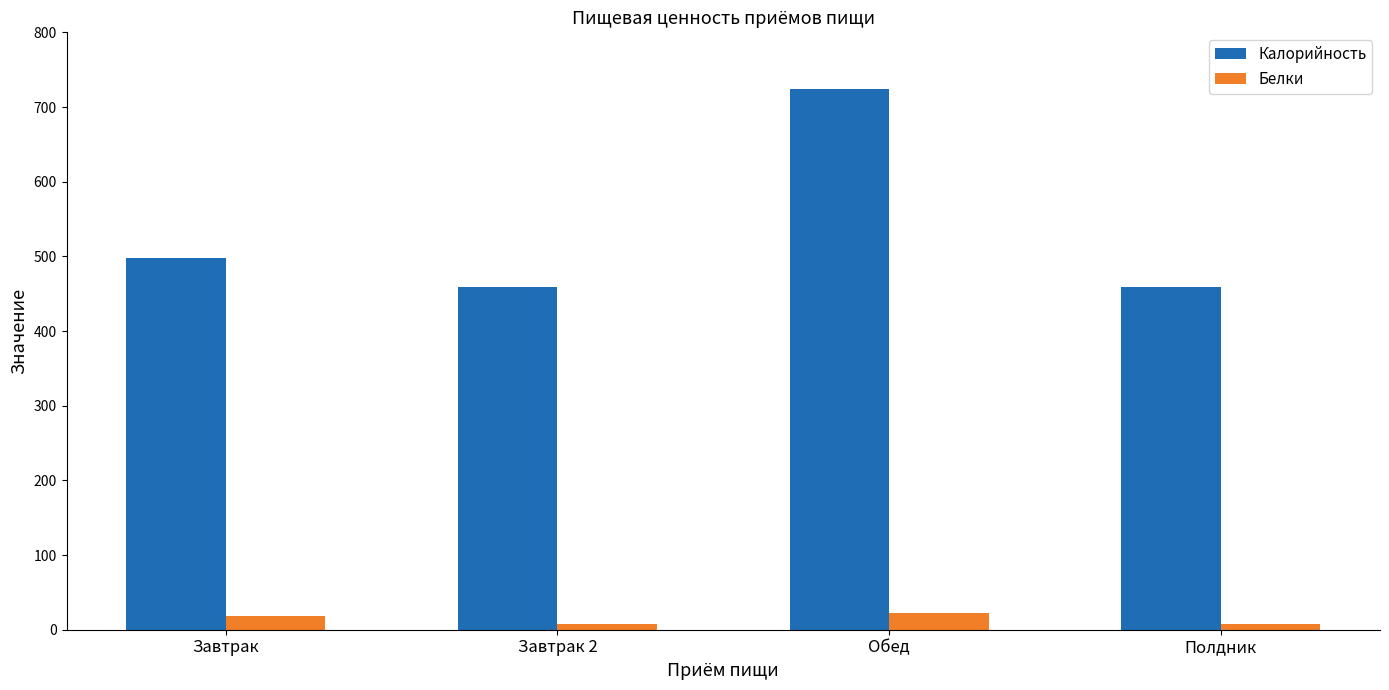

How many data points does each series have?

4